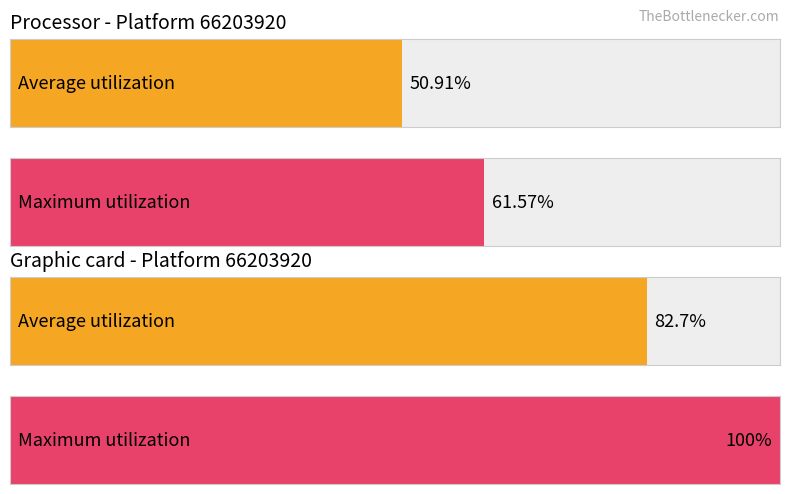

What are all the series names shown in the legend?

Average utilization, Maximum utilization